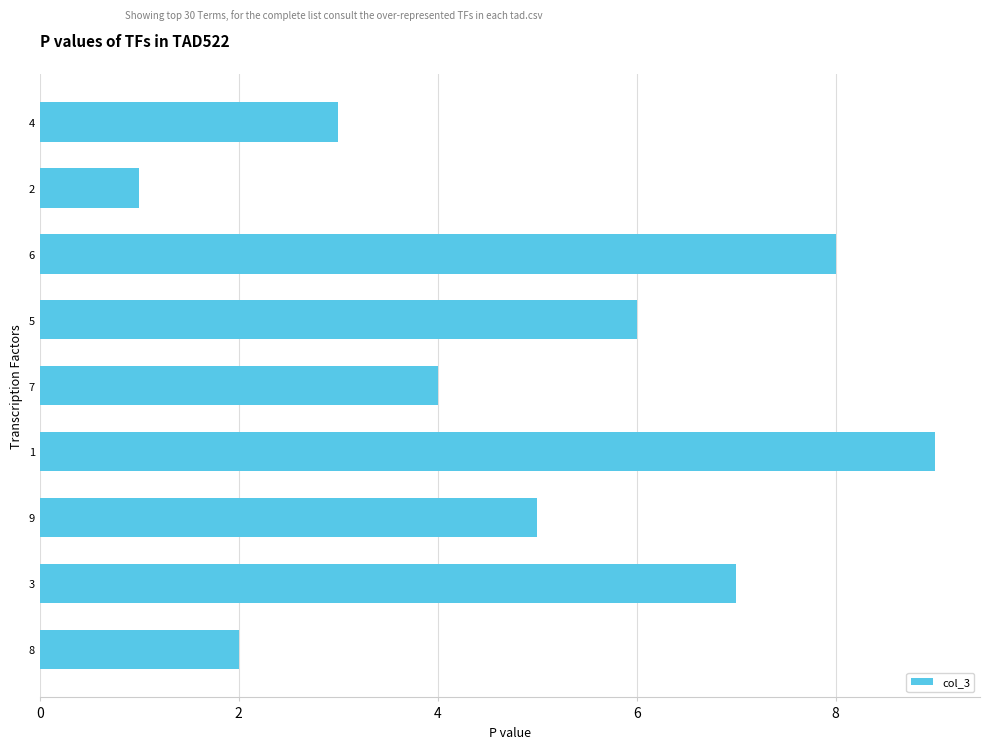

List the labels in order of value, largest first.

1, 6, 3, 5, 9, 7, 4, 8, 2